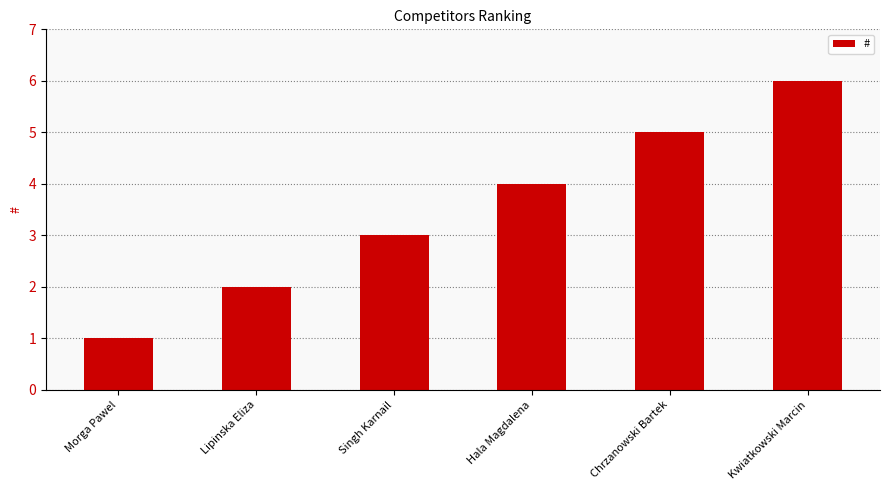

Is it true that the value at Hala Magdalena is 7?

False